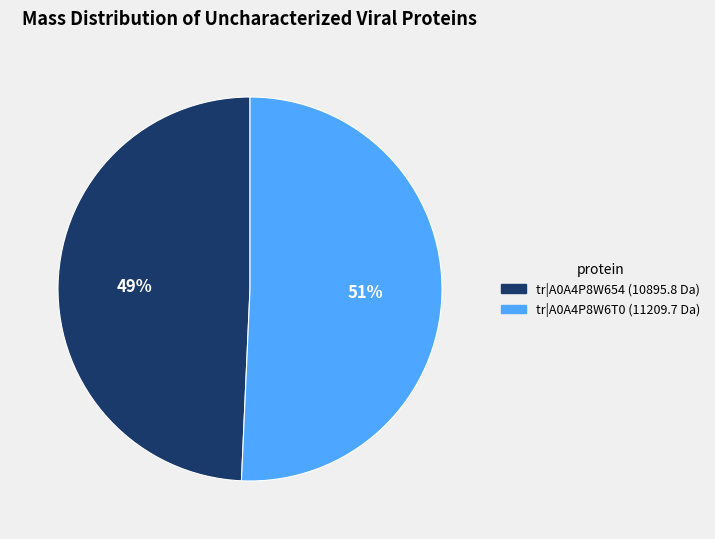

To the nearest percent, what is the average slice percentage?

50%